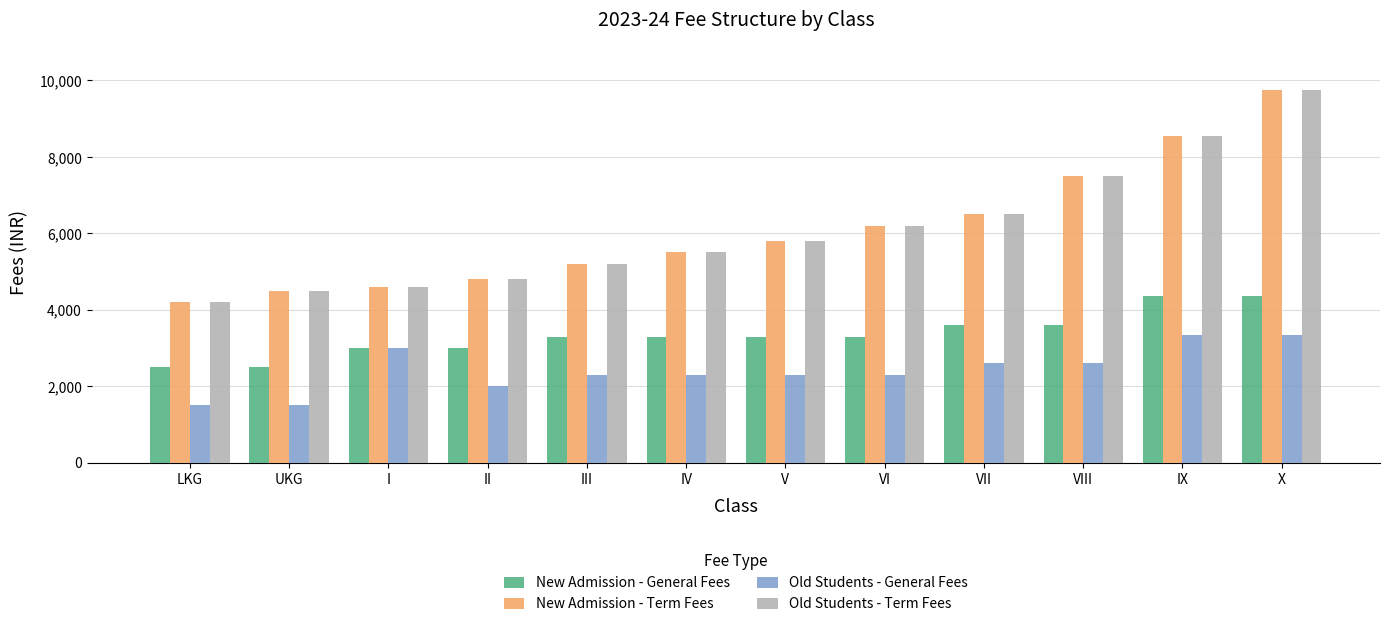

Reading left to right, transcribe all the data shown in this chart.

New Admission - General Fees: 2500	2500	3000	3000	3300	3300	3300	3300	3600	3600	4350	4350
New Admission - Term Fees: 4200	4500	4600	4800	5200	5500	5800	6200	6500	7500	8550	9750
Old Students - General Fees: 1500	1500	3000	2000	2300	2300	2300	2300	2600	2600	3350	3350
Old Students - Term Fees: 4200	4500	4600	4800	5200	5500	5800	6200	6500	7500	8550	9750